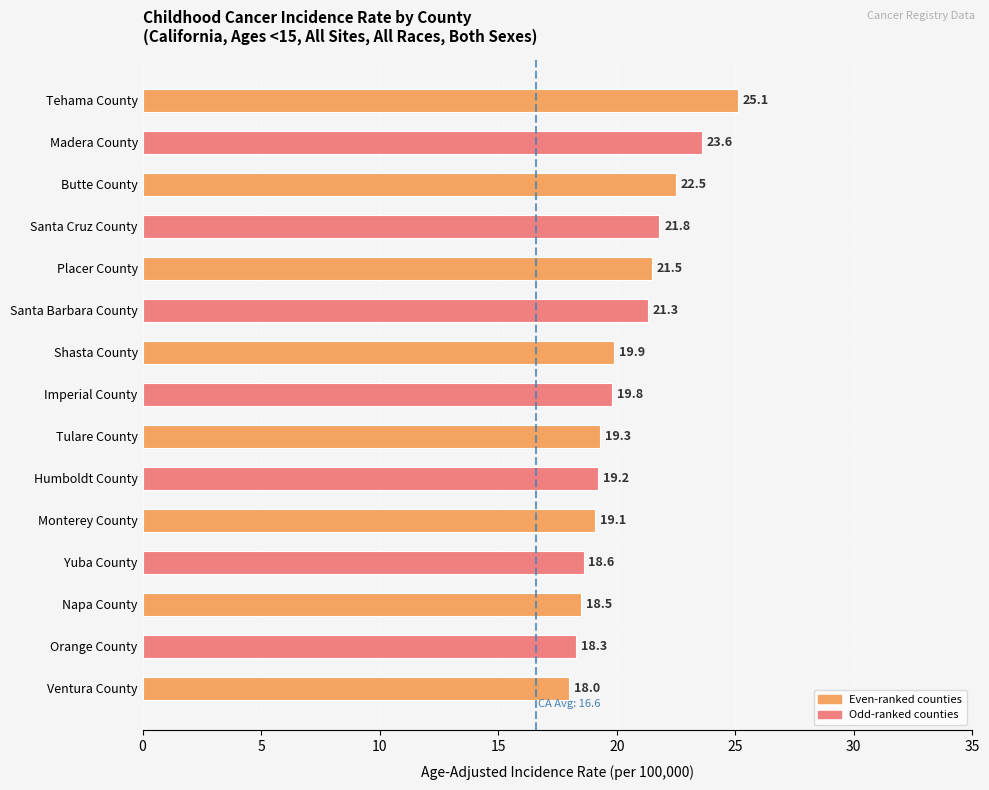

What is the value of the 11th bar from the top?

19.1